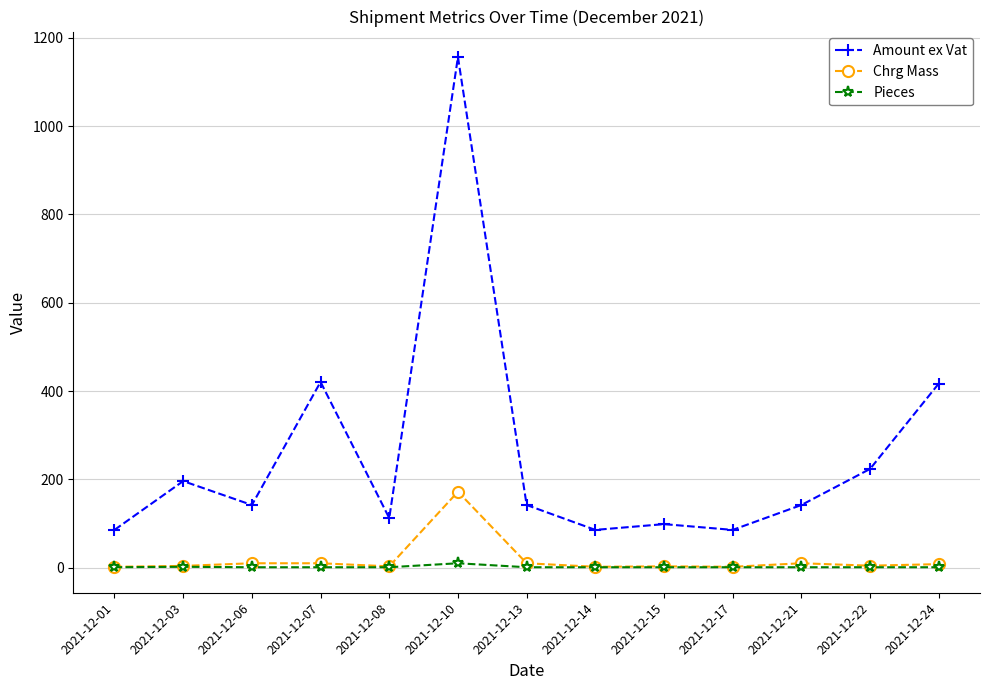

The value of Amount ex Vat at 2021-12-08 is 112.3. True or false?

True